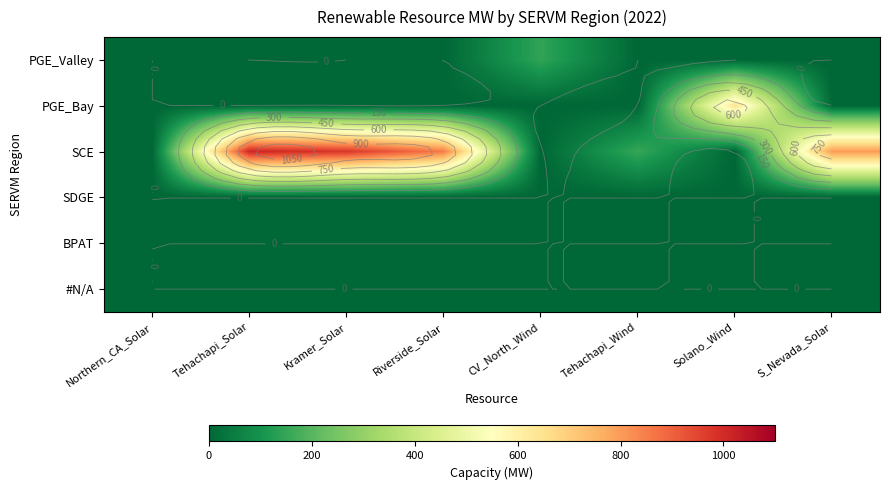

True or false: SDGE has a value of 0.0 at Riverside_Solar.

True